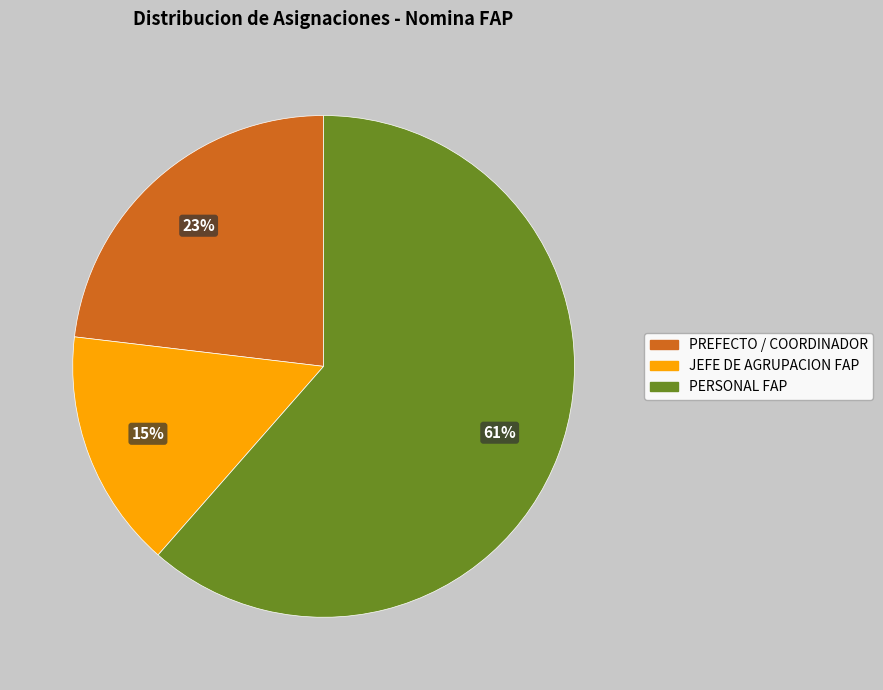

Is there a majority slice in this chart?

Yes